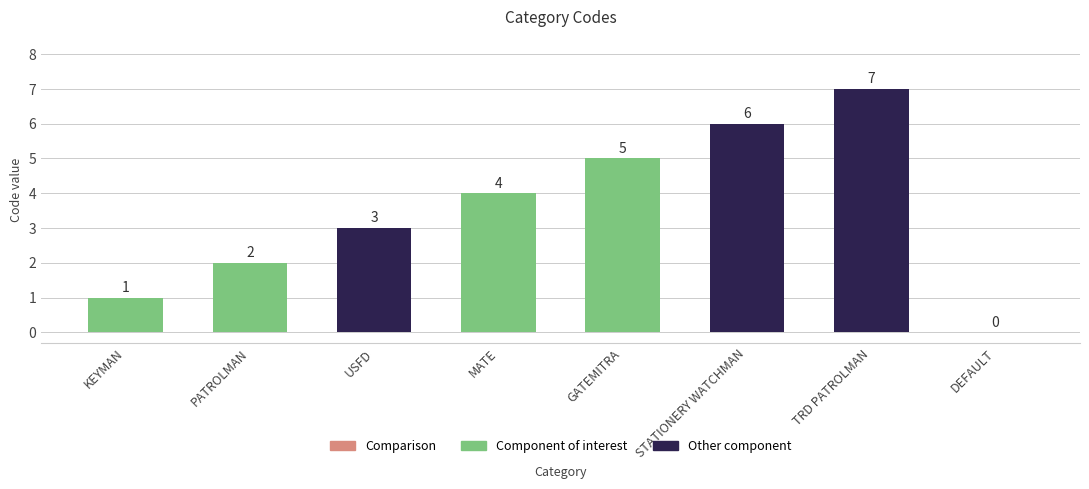

What is the sum of all values?

28